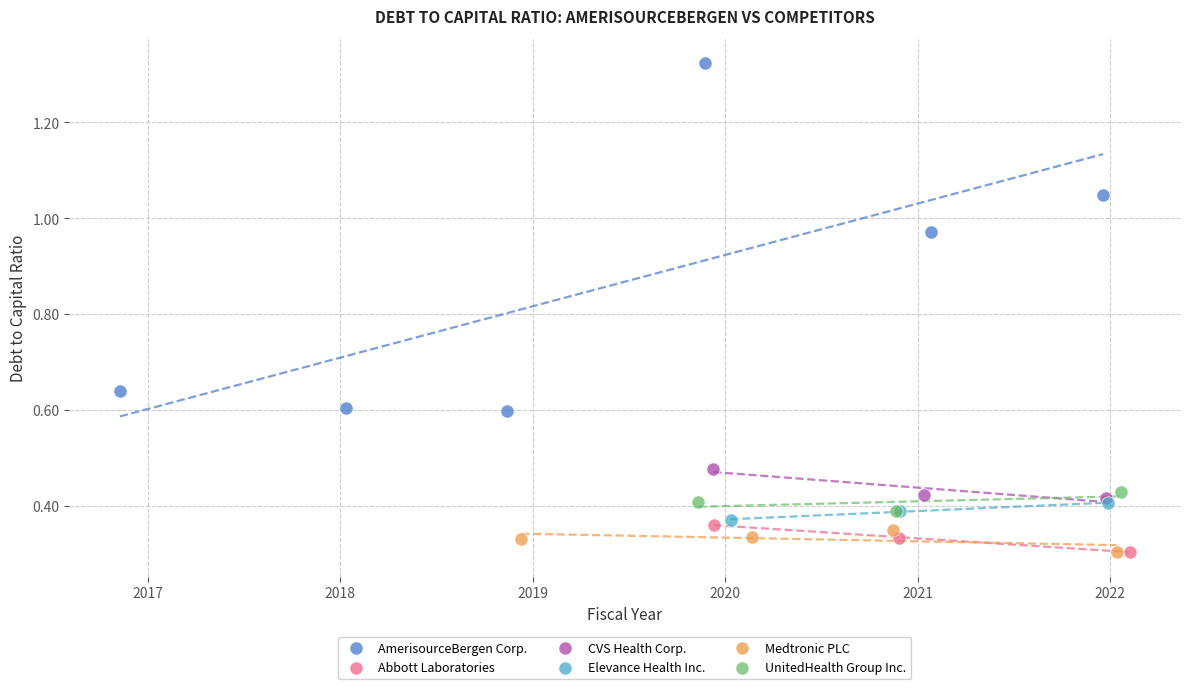

Which series has the largest Y range (max minus min)?

AmerisourceBergen Corp.